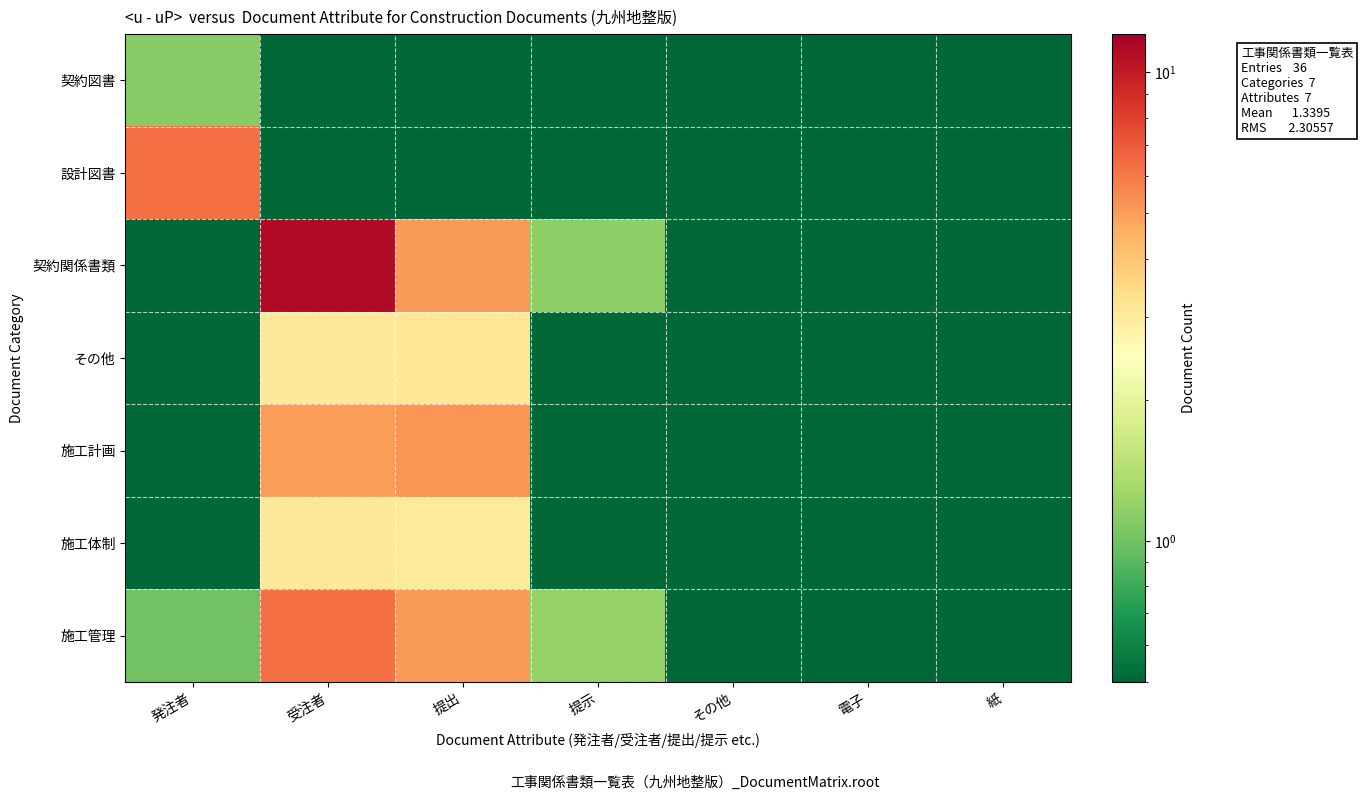

What is the spread (max minus min) of values at 提示?

1.2